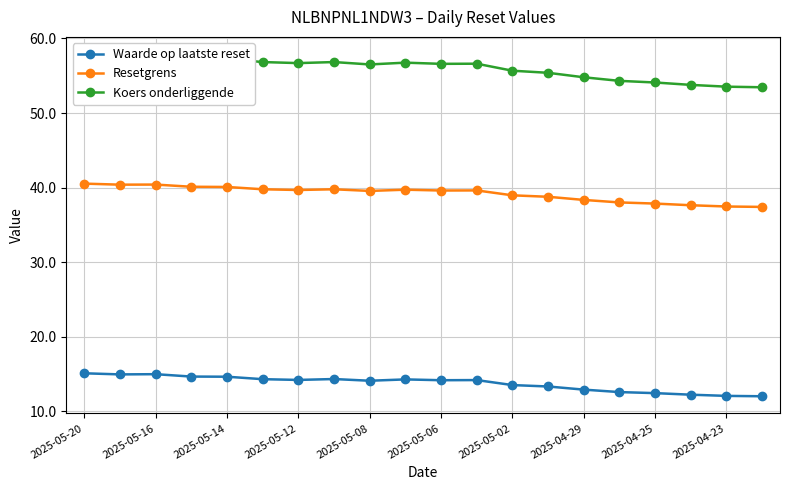

Does the chart have visible grid lines?

Yes